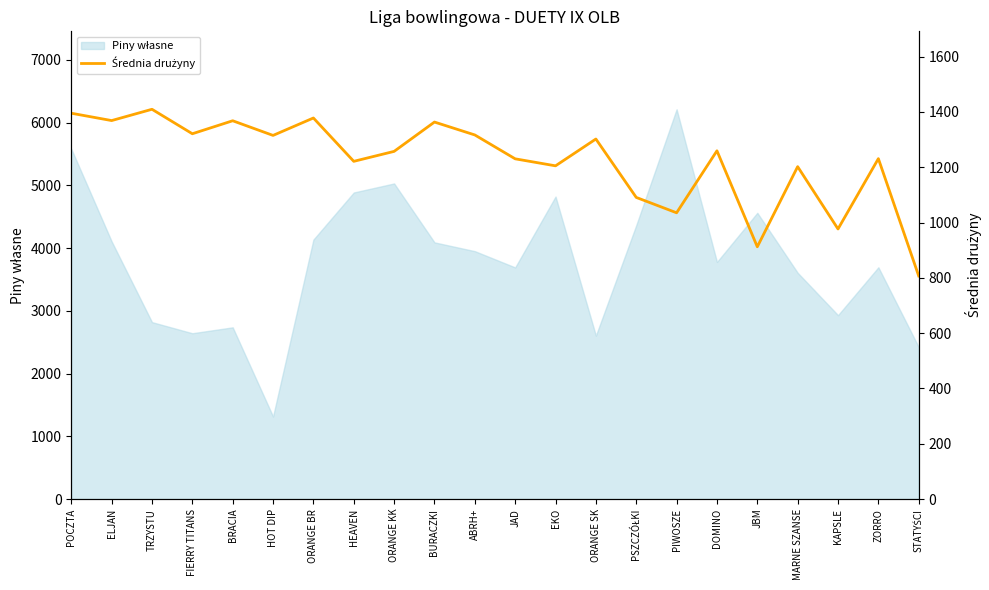

What is the difference between the maximum and minimum values?

602.8